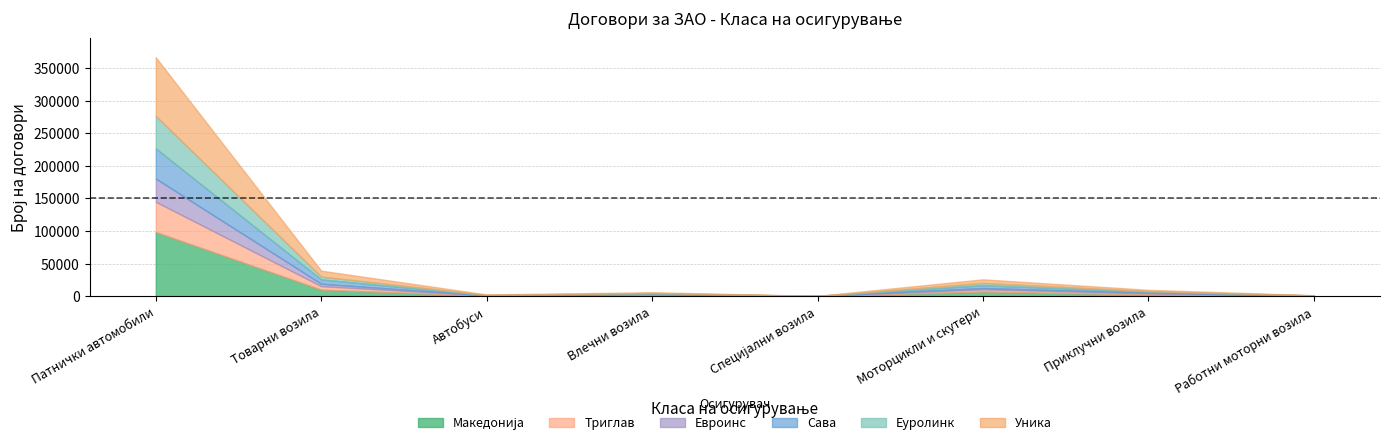

Between which two adjacent categories do Сава and Евроинс first intersect?

Влечни возила and Специјални возила